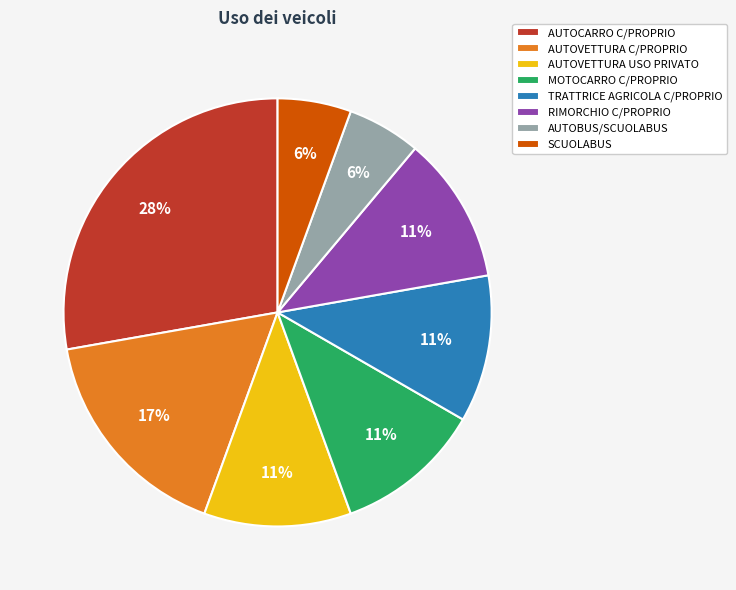

Is the sum of TRATTRICE AGRICOLA C/PROPRIO and AUTOBUS/SCUOLABUS greater than half?

No